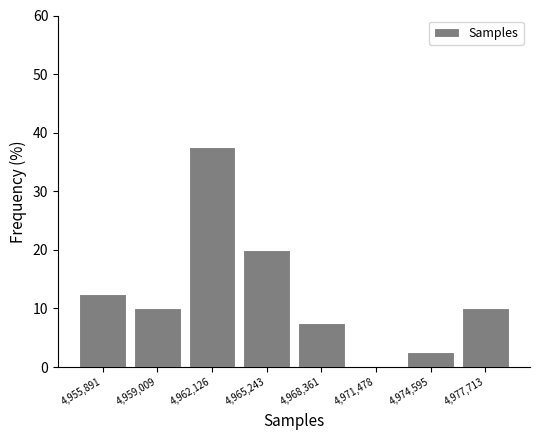

Over which range of the x-axis is the bar tallest?

4960500 to 4963500